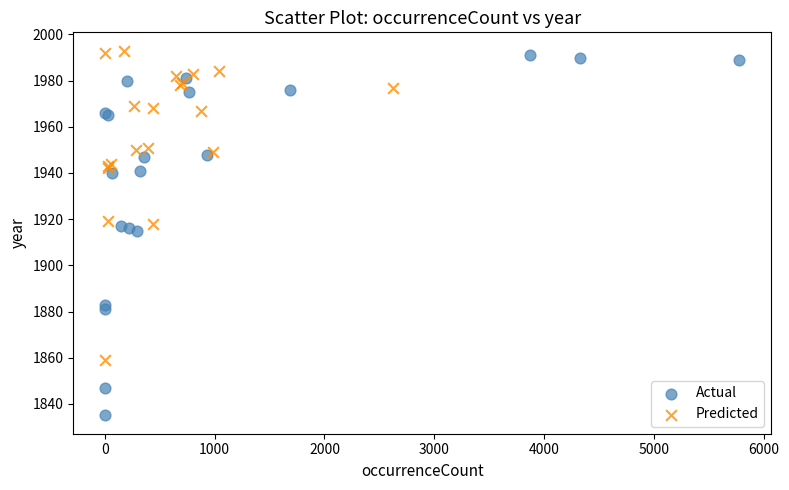

Which series reaches the maximum Y coordinate?

Predicted